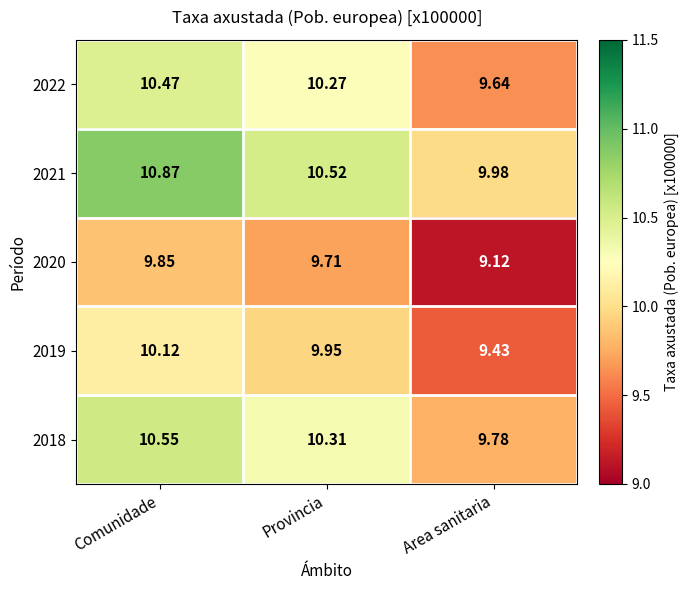

Rank the series by their maximum value, from lowest to highest.

2020, 2019, 2022, 2018, 2021